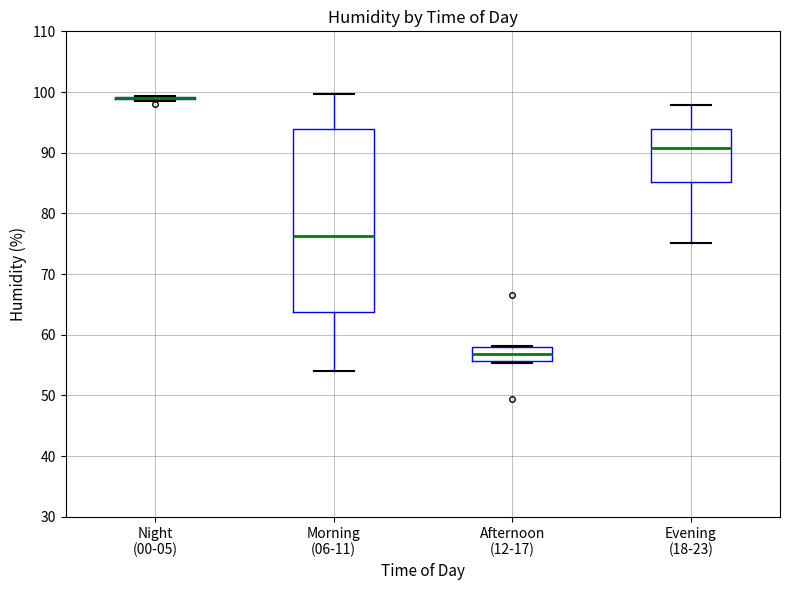

Reading left to right, transcribe this box plot: for each box, give where its median line is, the range the box spans, and where its two whiskers end, as read against the y-axis. The values are not printed on the chart, so give them approximately, as read against the axis.

Night (00-05): box collapsed to a line at 99, whiskers 99 to 99
Morning (06-11): median 76, box 64 to 94, whiskers 54 to 100
Afternoon (12-17): median 57, box 56 to 58, whiskers 55 to 58
Evening (18-23): median 91, box 85 to 94, whiskers 75 to 98